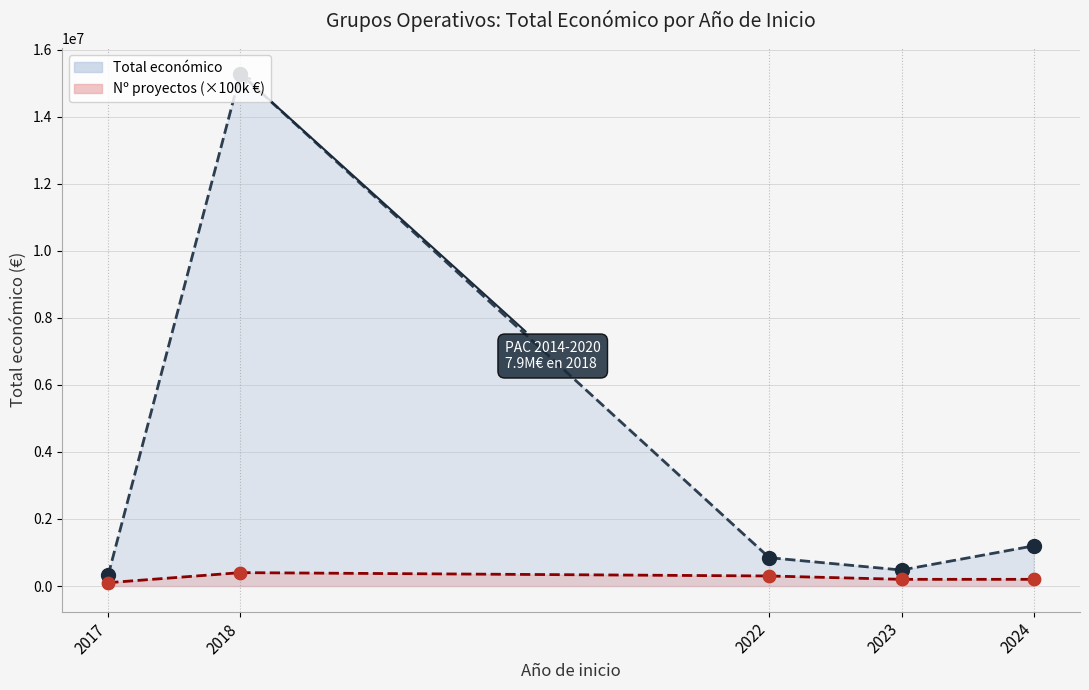

Which series reaches the maximum Y coordinate?

Total económico (puntos)